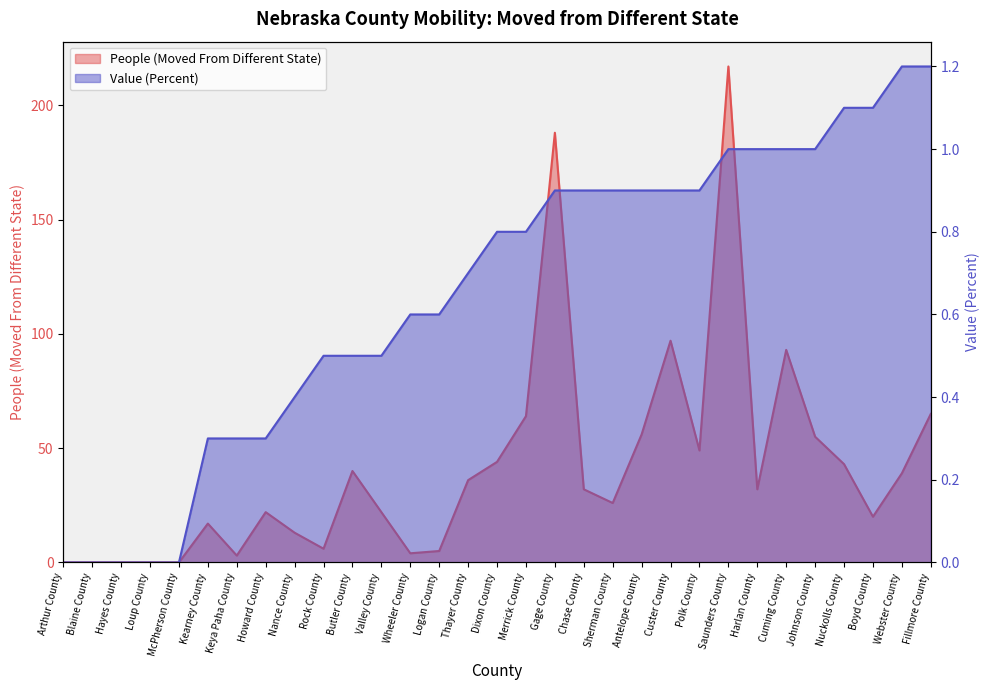

What is the maximum value shown in the chart?

217.0